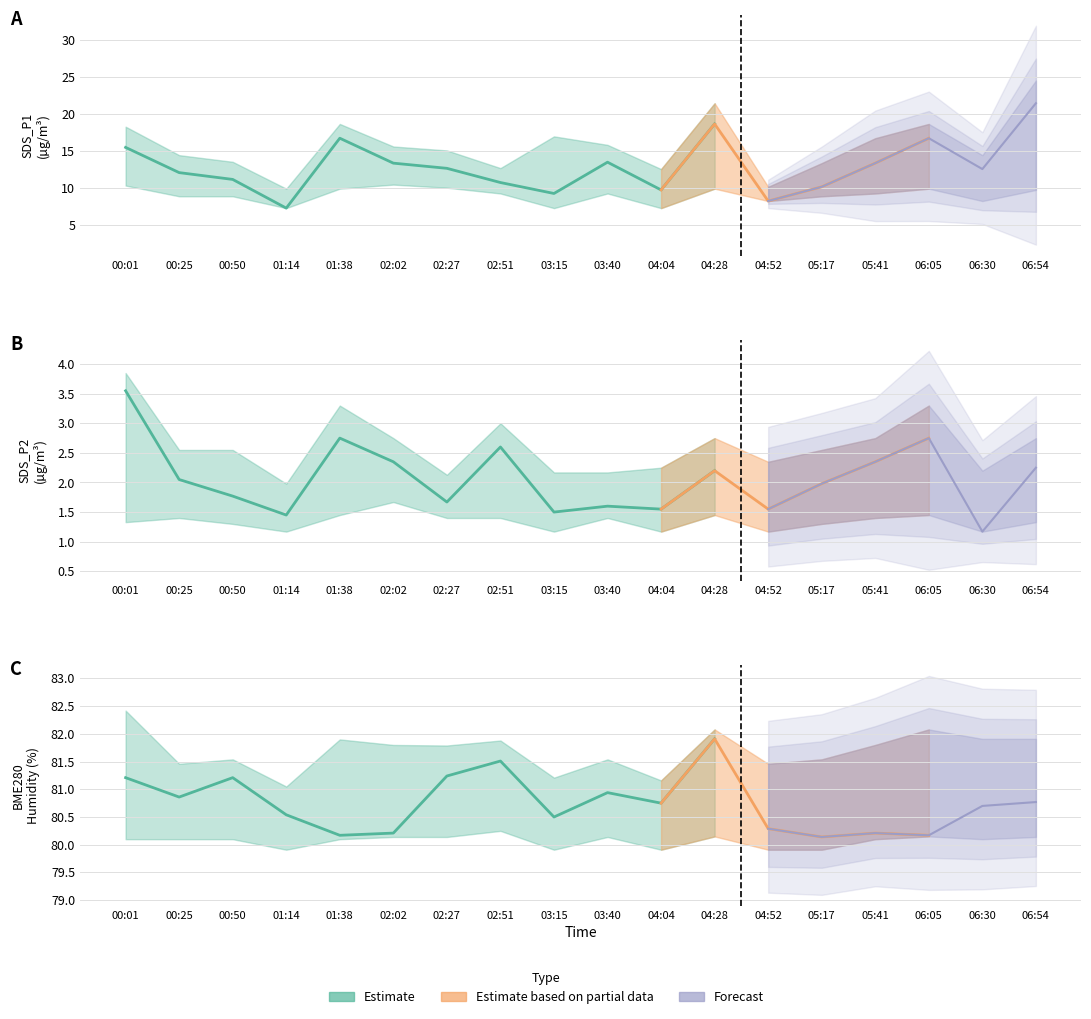

At which label is SDS_P2 closest to 2?

05:17